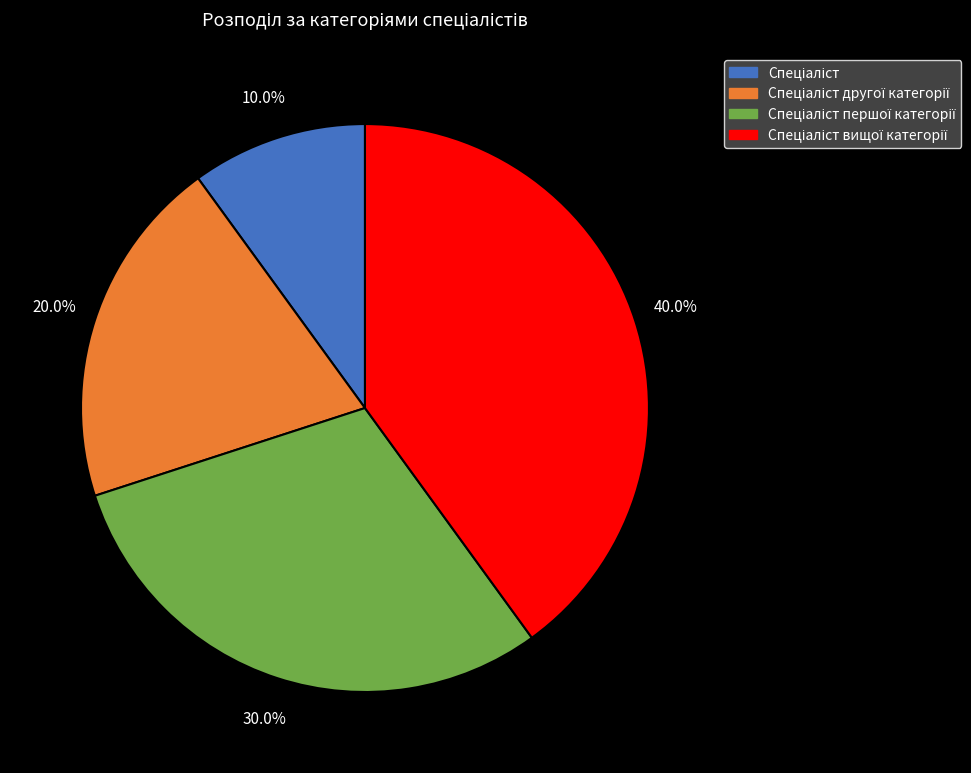

Is there any slice that represents more than half of the pie?

No